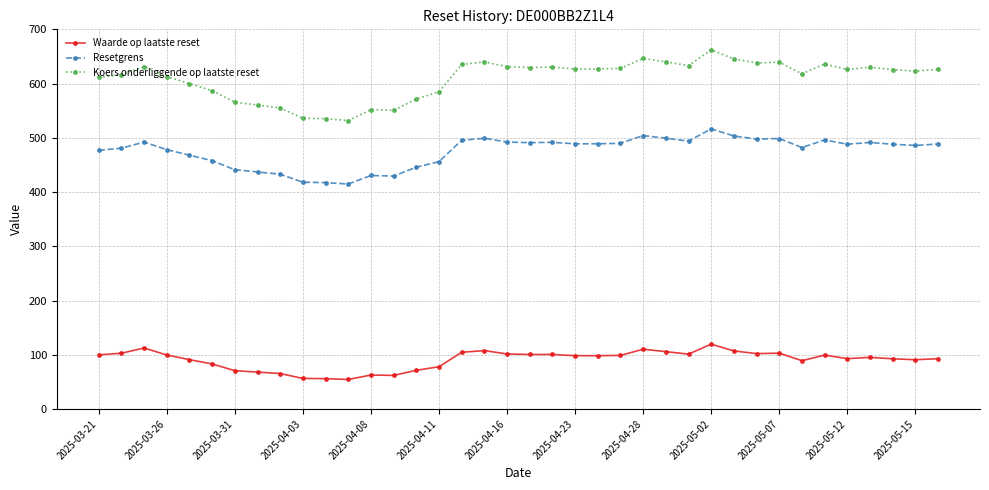

Which series has the widest spread of values?

Koers onderliggende op laatste reset